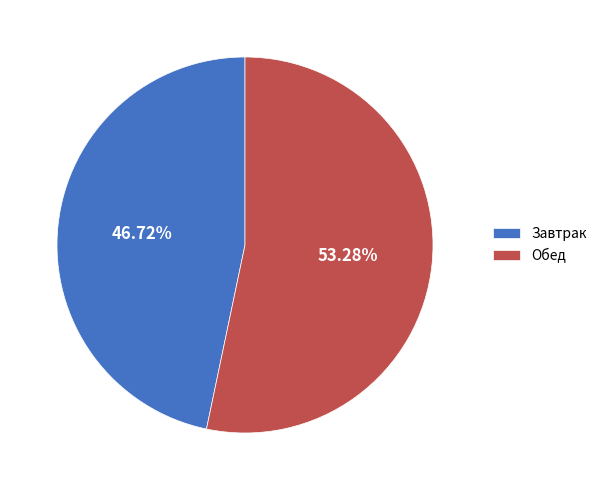

Is the sum of Обед and Завтрак greater than half?

Yes